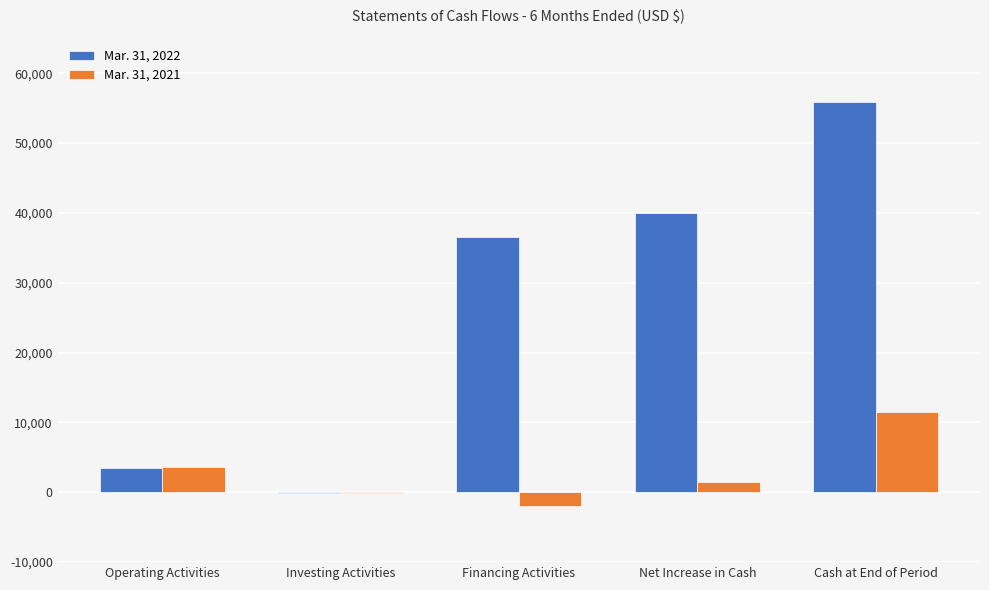

Between Operating Activities and Cash at End of Period, which series saw the biggest shift?

Mar. 31, 2022